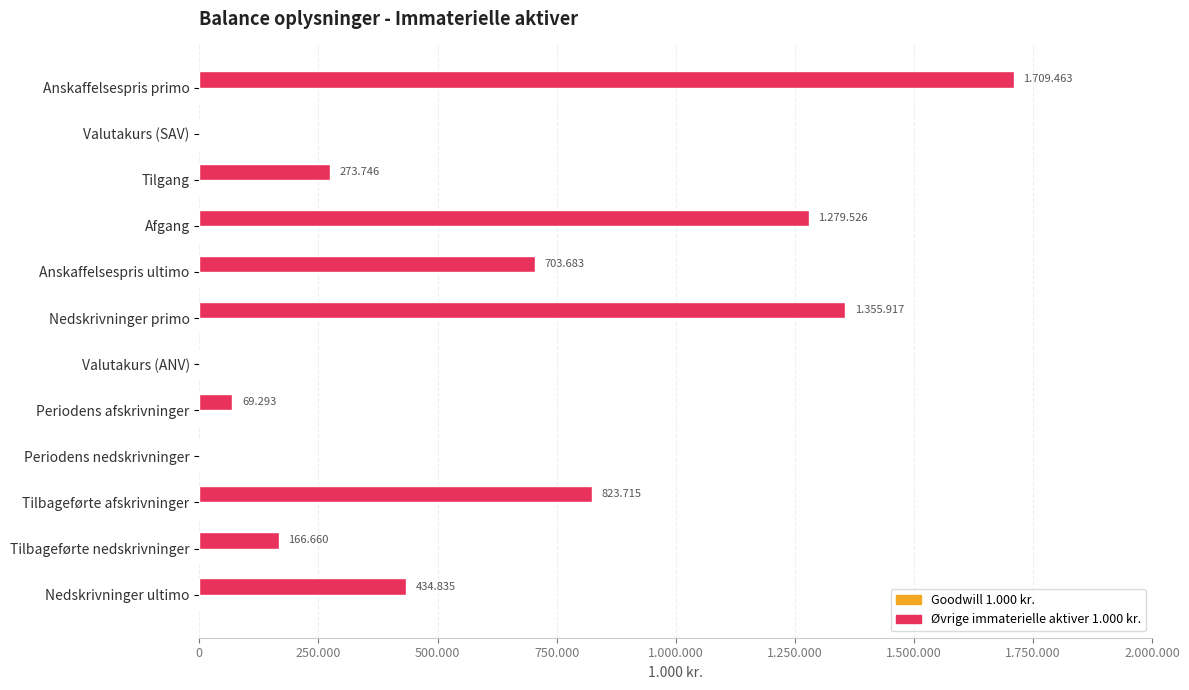

Are the bars horizontal?

Yes